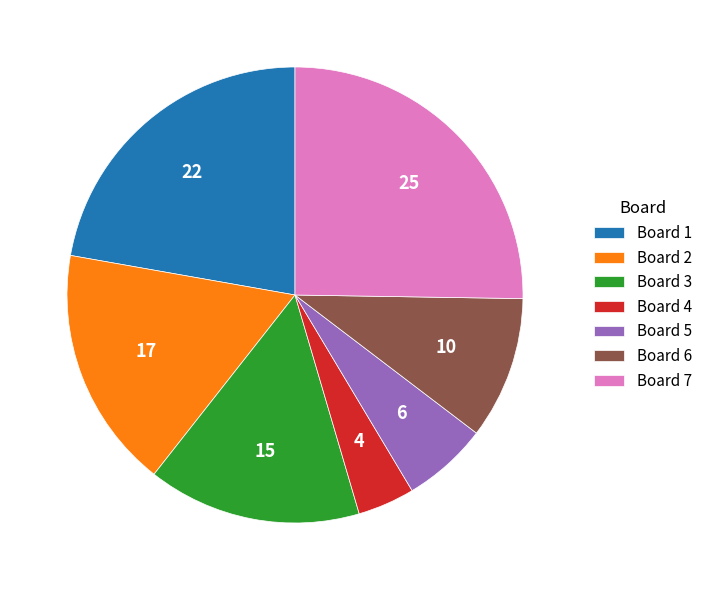

Rank the categories by value from lowest to highest.

Board 4, Board 5, Board 6, Board 3, Board 2, Board 1, Board 7